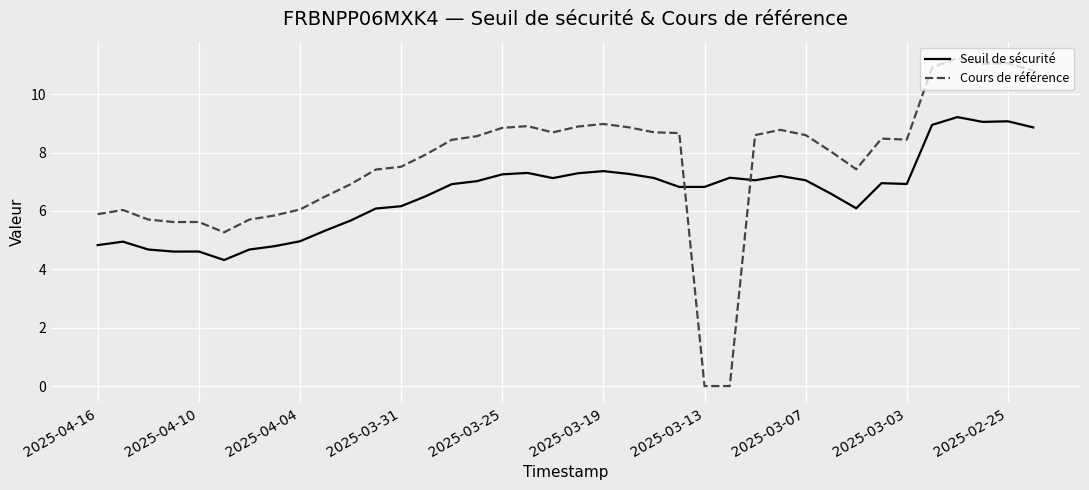

Which series ends up on top after the final intersection of Cours de référence and Seuil de sécurité?

Cours de référence